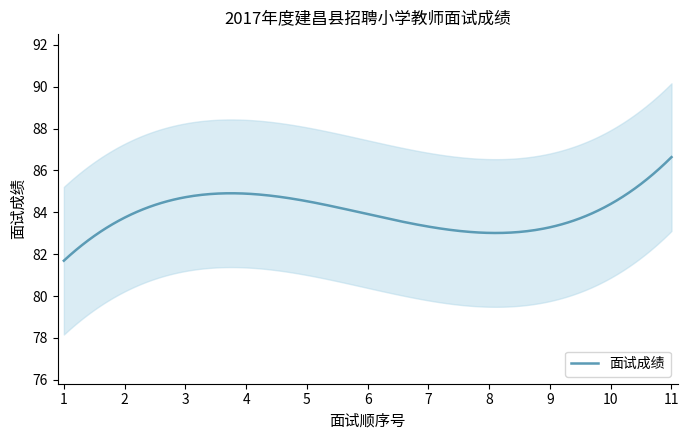

What is the highest value of the 面试成绩 series?

86.6